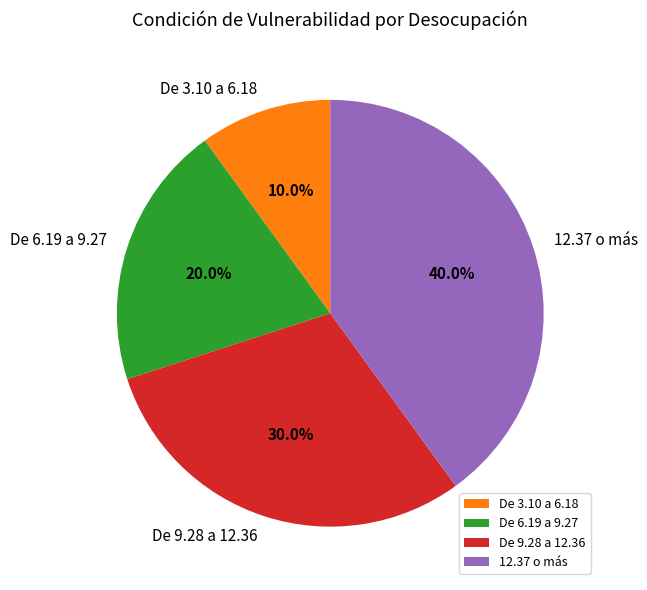

Does De 6.19 a 9.27 account for over 50% of the chart?

No